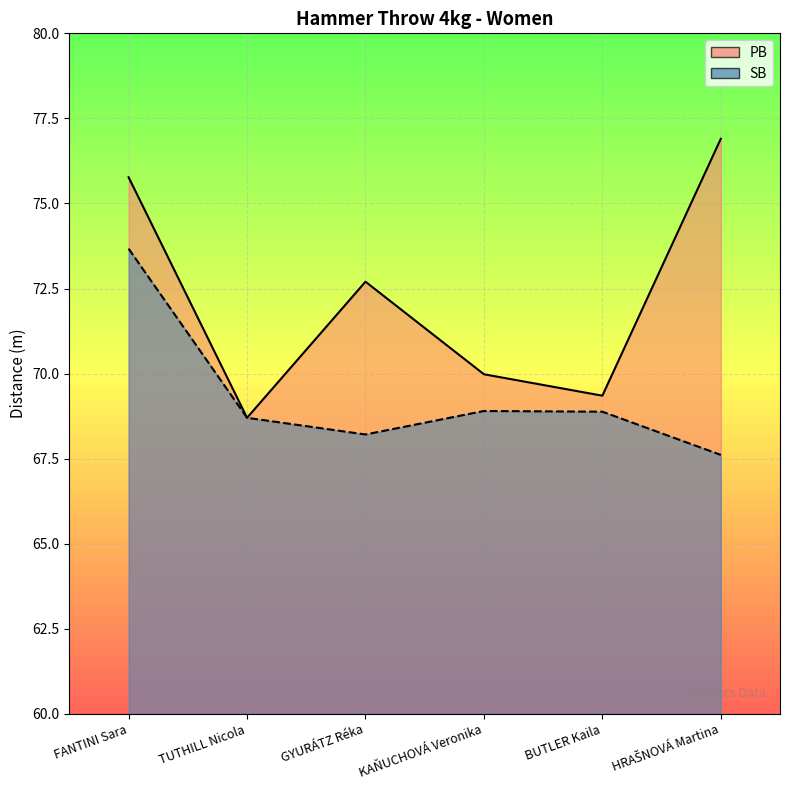

What position from the right is HRAŠNOVÁ Martina?

1